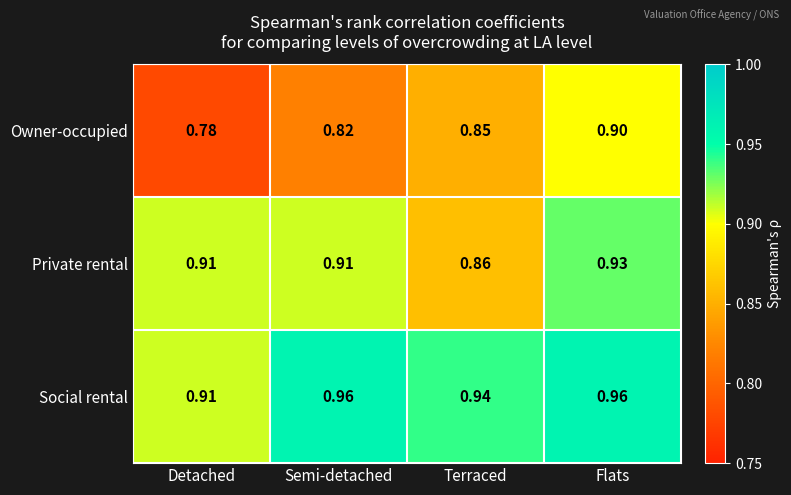

Is the value of Private rental at Detached greater than the value of Social rental at Terraced?

No